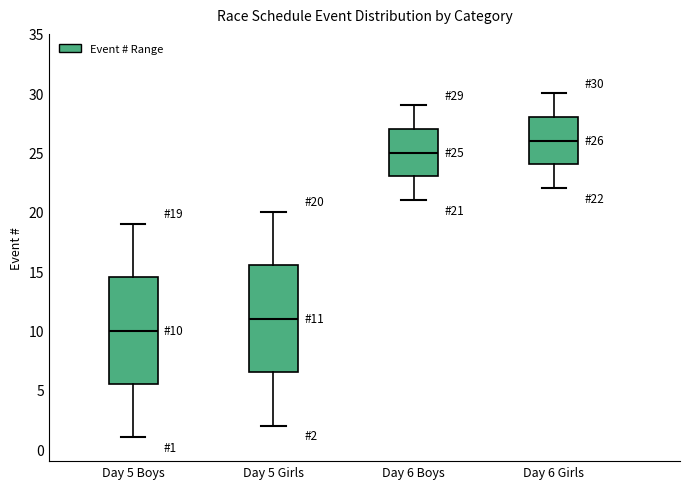

Which box's median line is the lowest?

Day 5 Boys